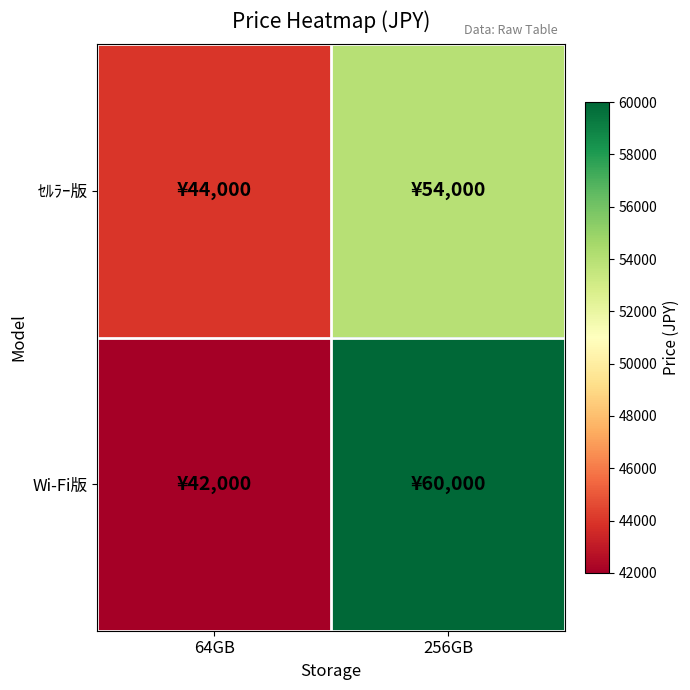

Reading right to left, transcribe all the data shown in this chart.

ｾﾙﾗｰ版: 256GB=54000	64GB=44000
Wi-Fi版: 256GB=60000	64GB=42000